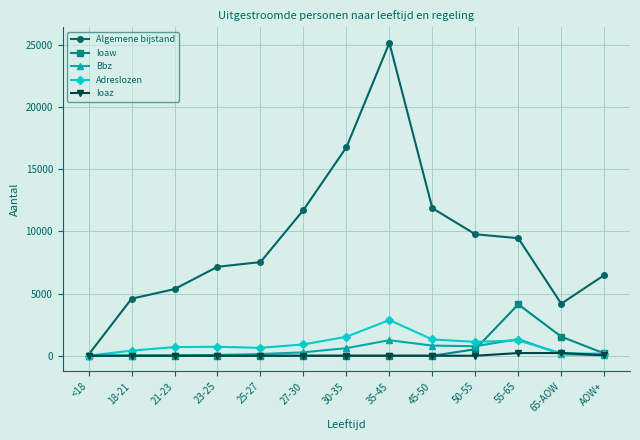

The value of Bbz at 35-45 is 1250. True or false?

True